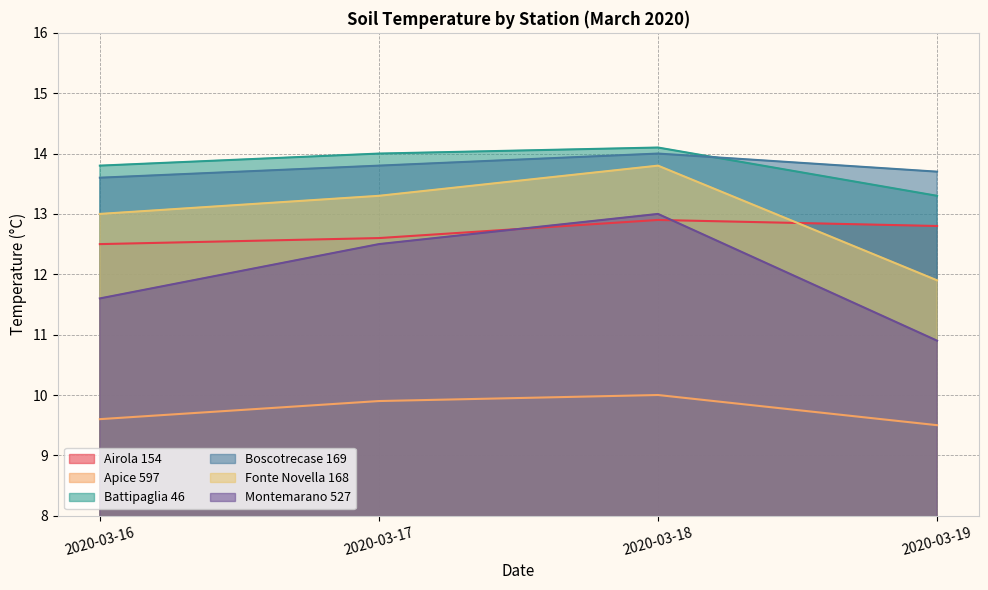

Which series has the largest total across all categories?

Battipaglia 46